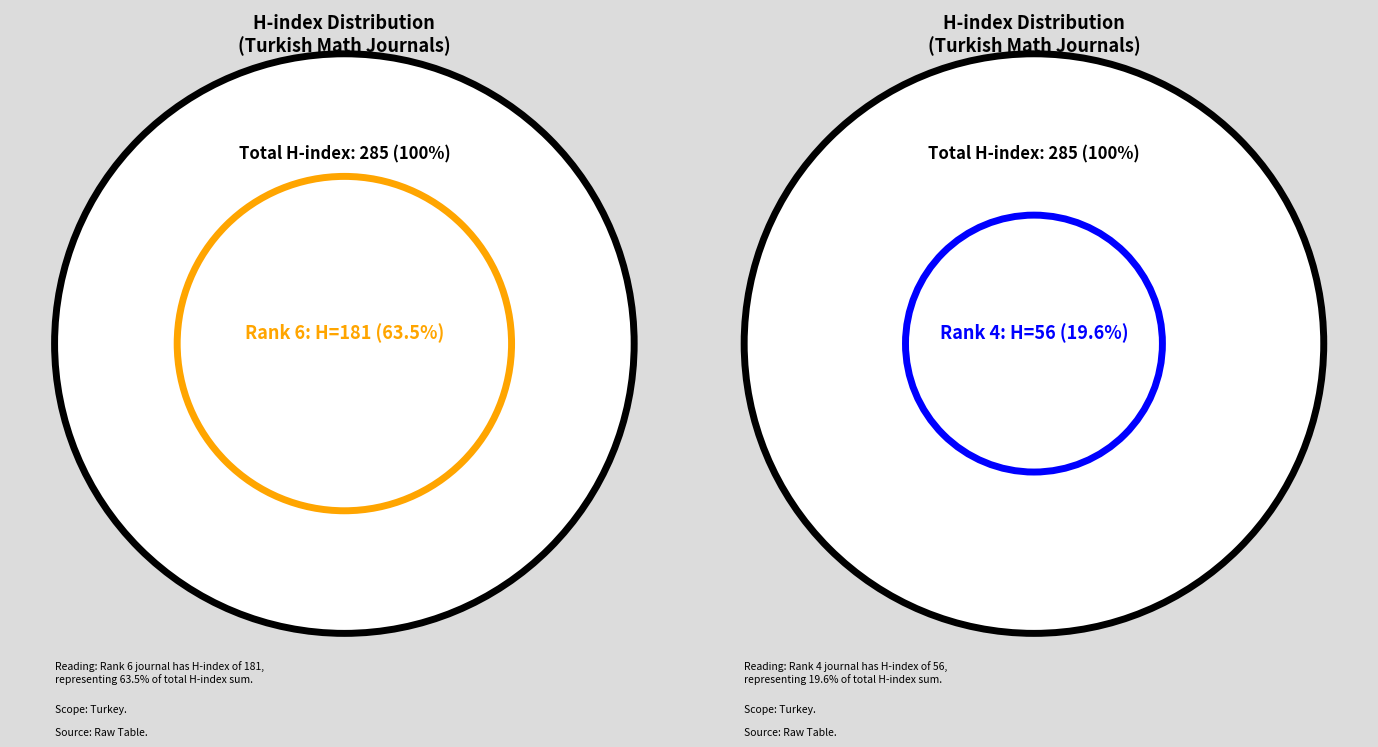

What percentage is the Rank 1 slice, to the nearest percent?

4%